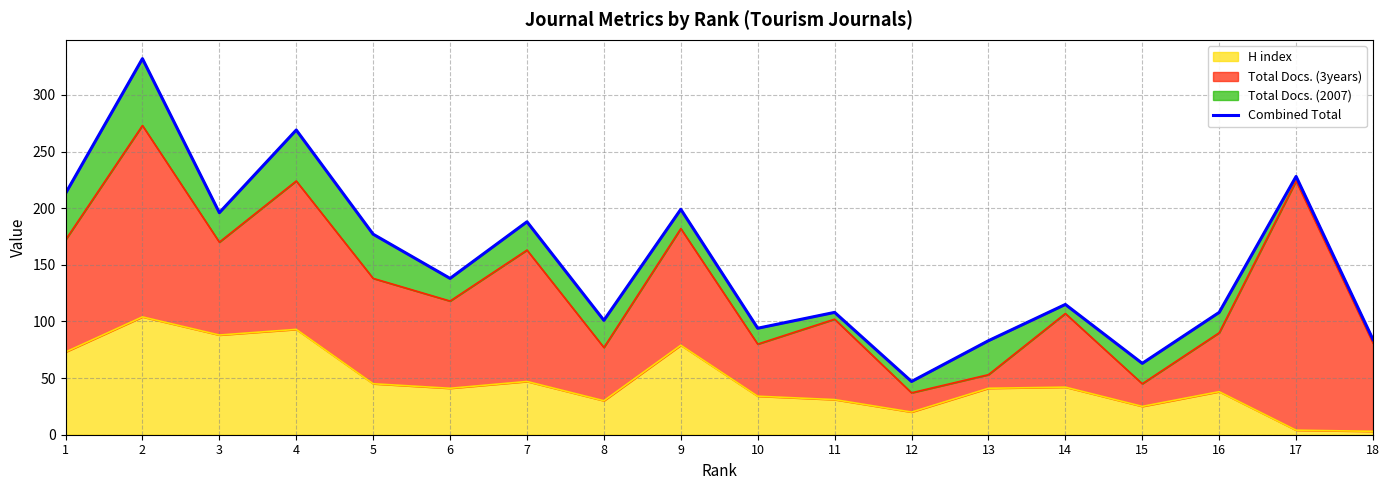

True or false: there are more than 2 points higher than both neighbors.

True